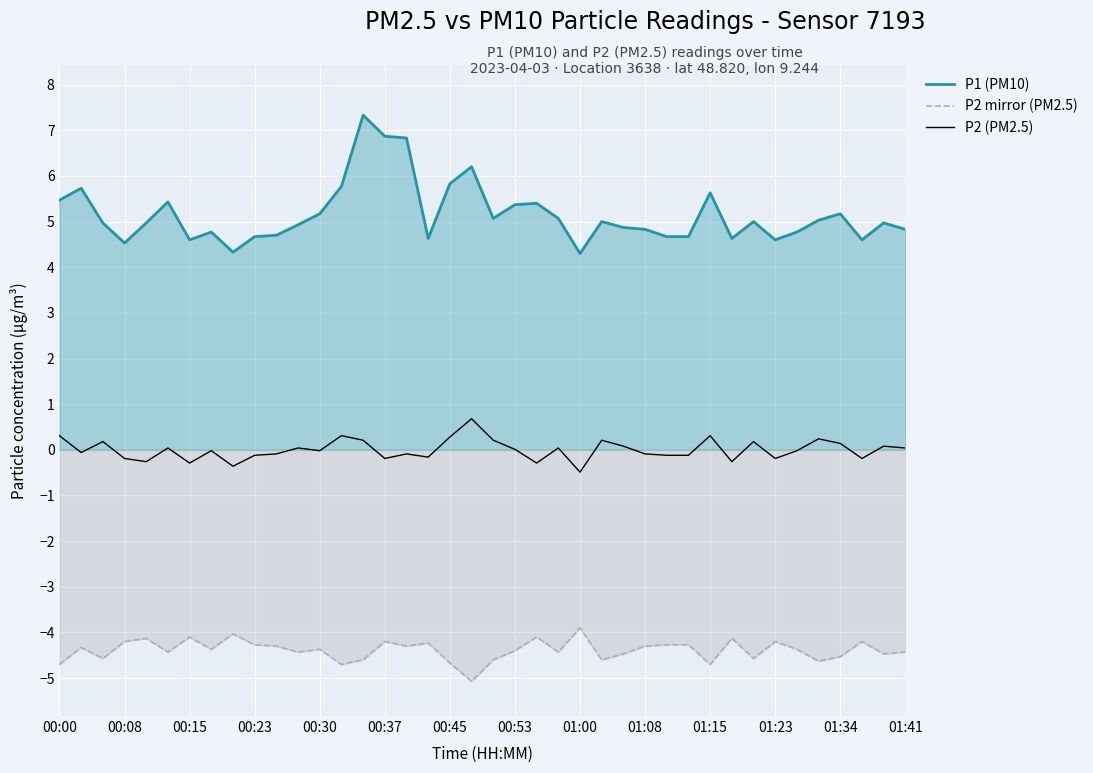

What is the spread (max minus min) of values at 32?

9.6